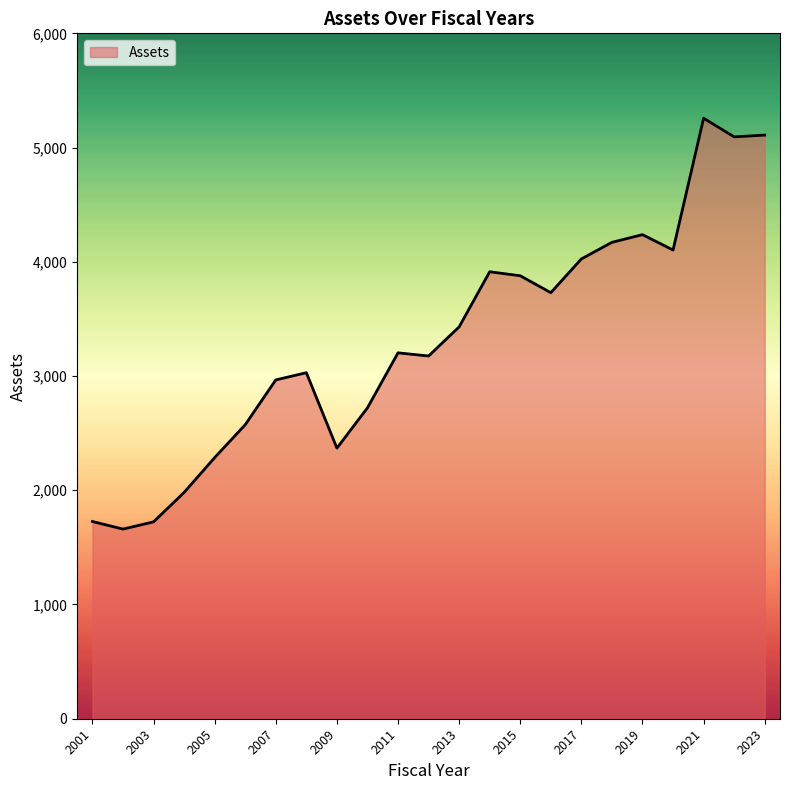

What is the minimum value shown in the chart?

1660.2